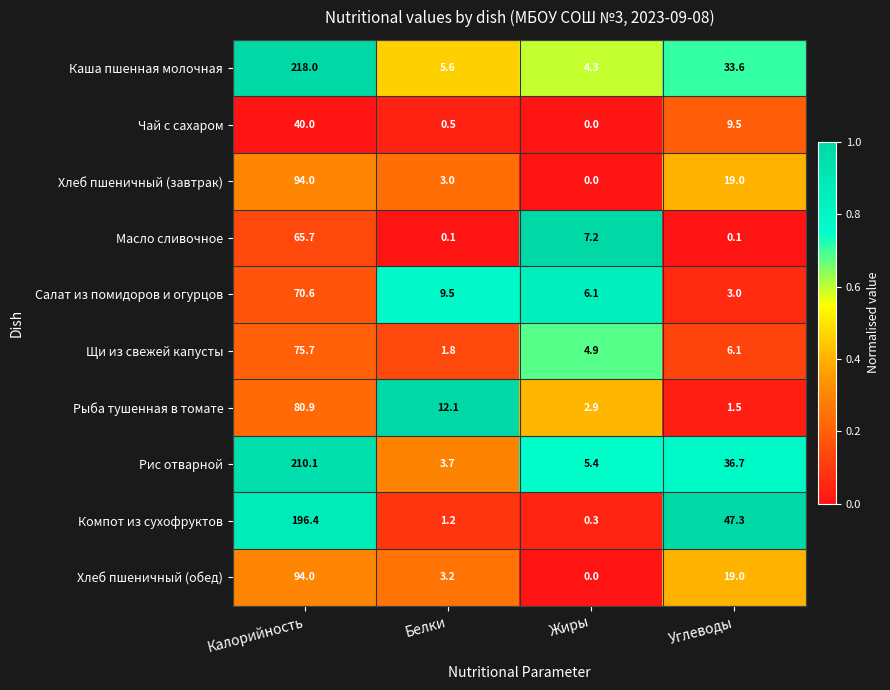

At which category is the sum across all series the highest?

Калорийность